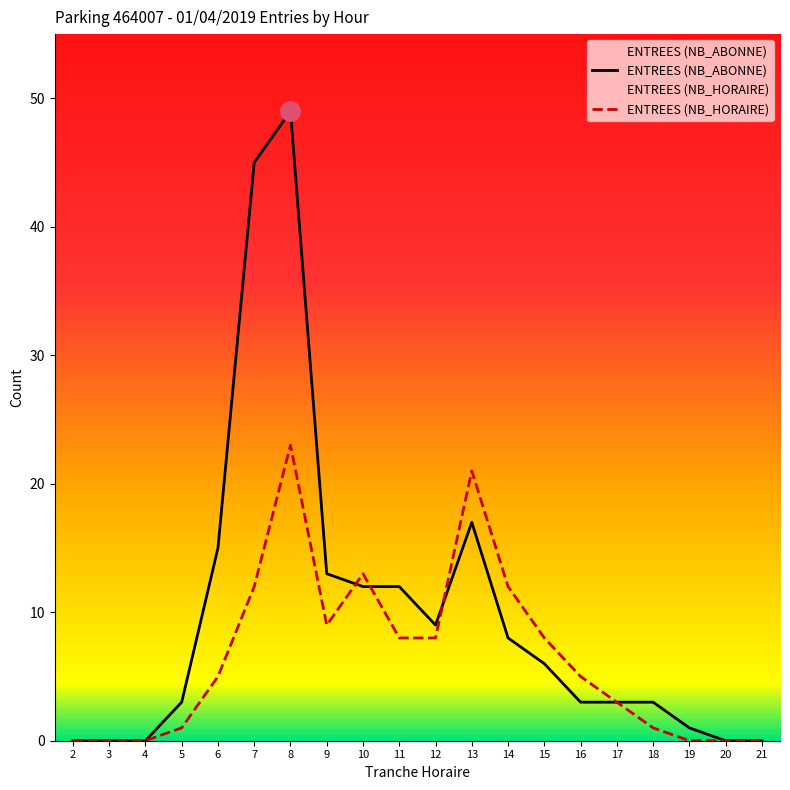

What is the sum of the ENTREES (NB_HORAIRE) values at 6 and 11?

13